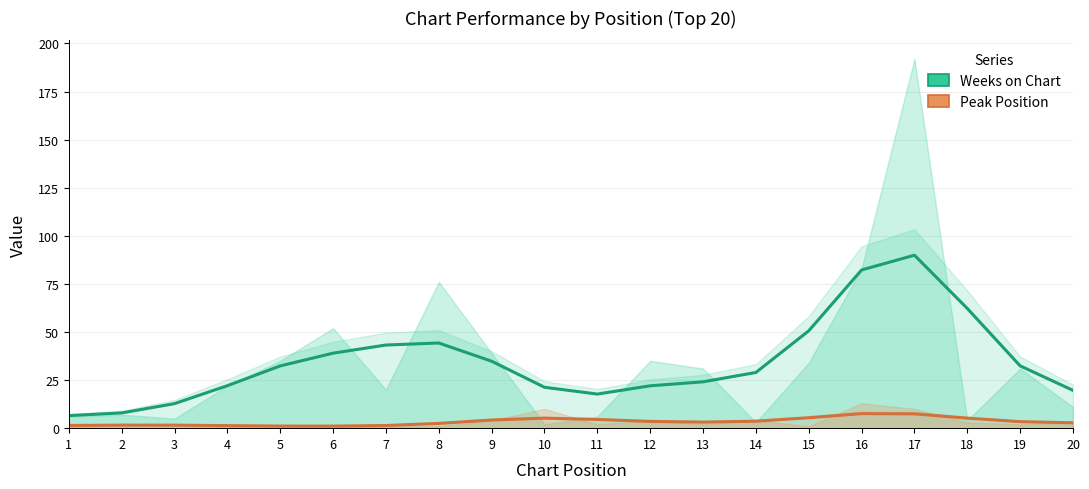

Is it true that Peak Position equals 5.0 at 19?

False